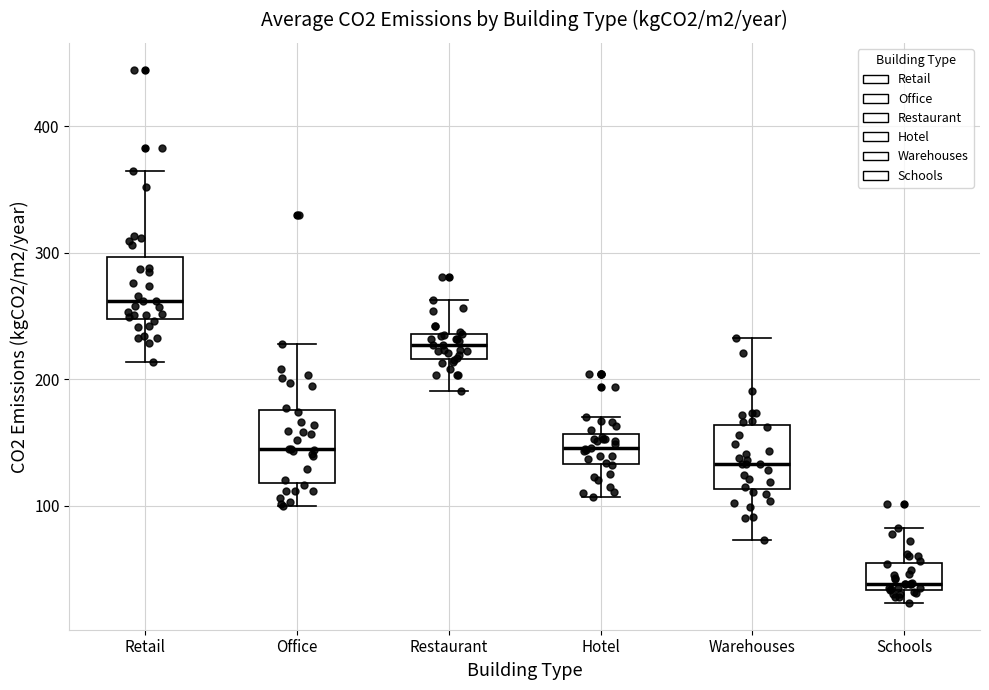

Reading left to right, transcribe this box plot: for each box, give where its median line is, the range the box spans, and where its two whiskers end, as read against the y-axis. The values are not printed on the chart, so give them approximately, as read against the axis.

Retail: median 260, box 250 to 300, whiskers 210 to 370
Office: median 150, box 120 to 180, whiskers 100 to 230
Restaurant: median 230, box 220 to 240, whiskers 190 to 260
Hotel: median 150, box 130 to 160, whiskers 110 to 170
Warehouses: median 130, box 110 to 160, whiskers 70 to 230
Schools: median 40, box 30 to 60, whiskers 20 to 80